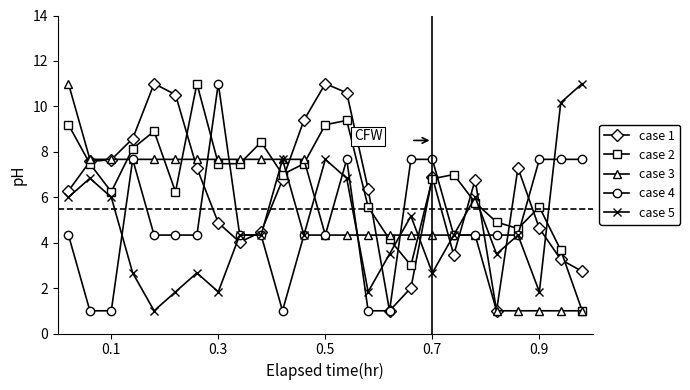

What is the greatest value displayed?

11.0